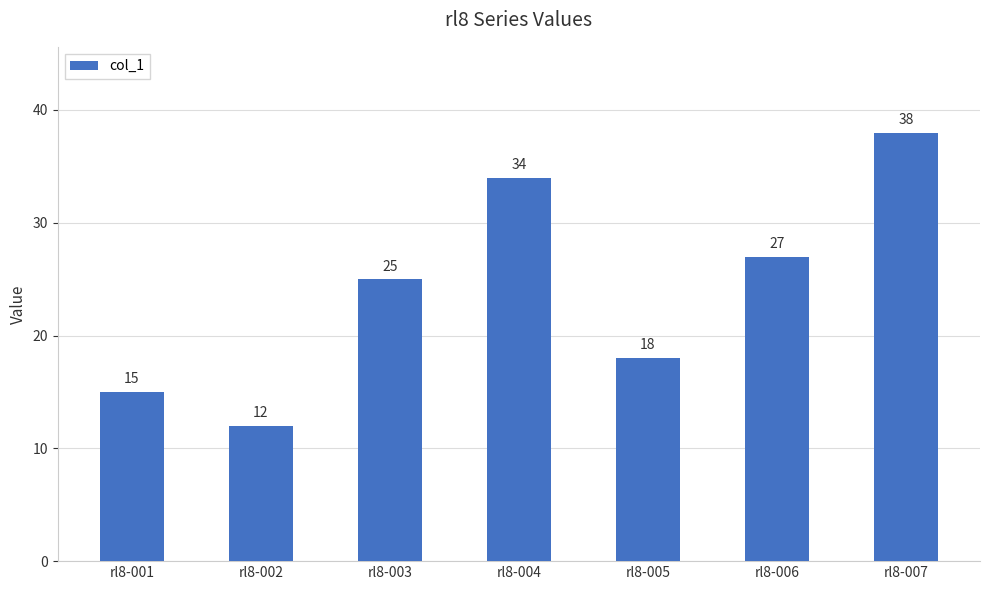

What is the change in value from rl8-002 to rl8-004?

+22